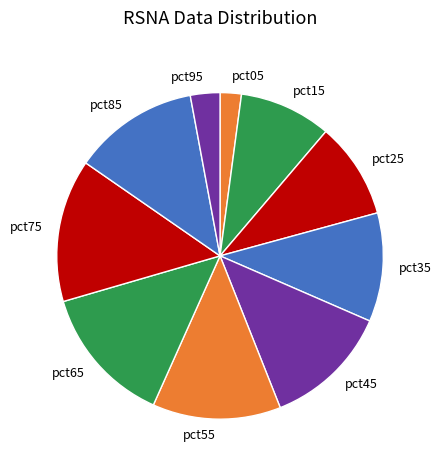

Is pct55 the majority of the pie?

No